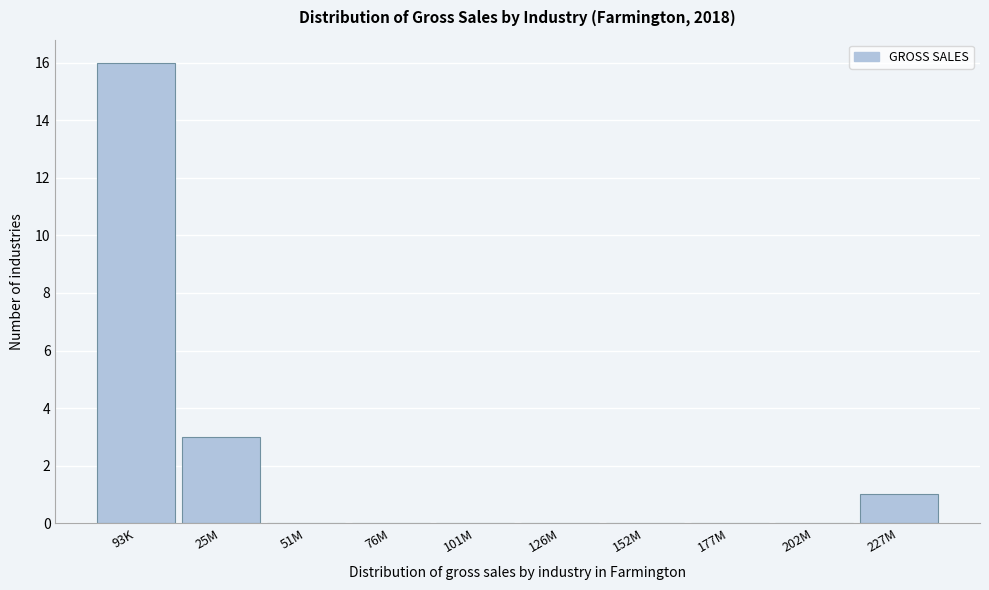

Reading left to right, list all the values displayed in this chart.

93K=16	25M=3	51M=0	76M=0	101M=0	126M=0	152M=0	177M=0	202M=0	227M=1